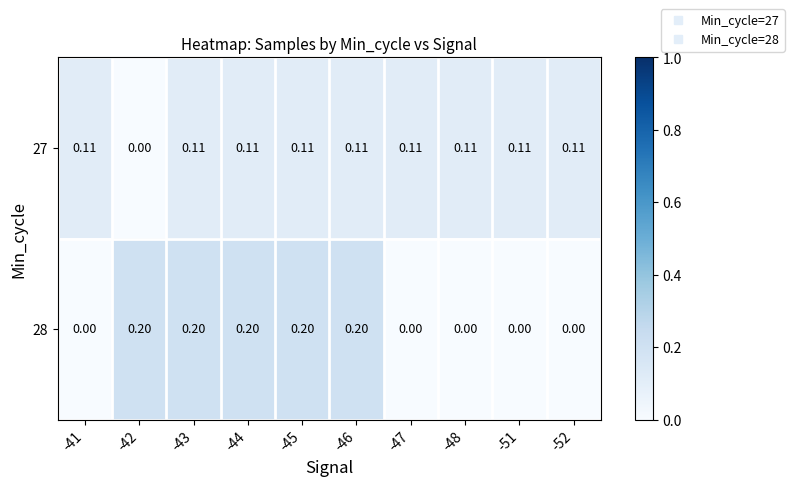

Is the value of 28 at -46 greater than the value of 27 at -46?

Yes